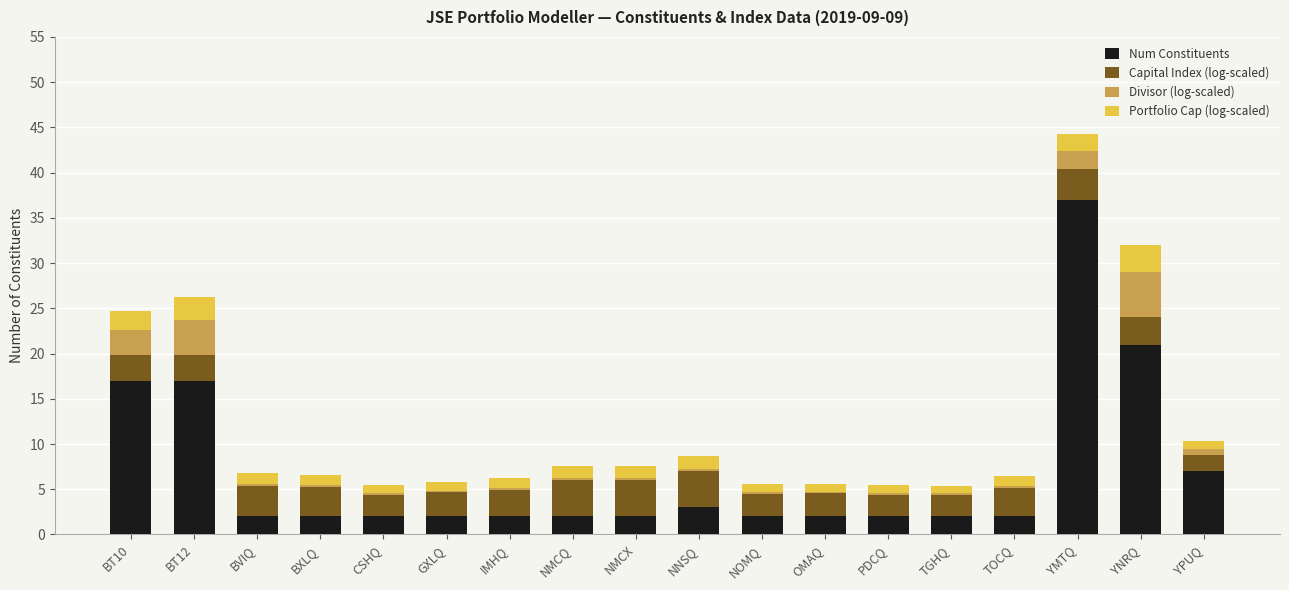

The Num Constituents series shows 2.0 at TOCQ. True or false?

True